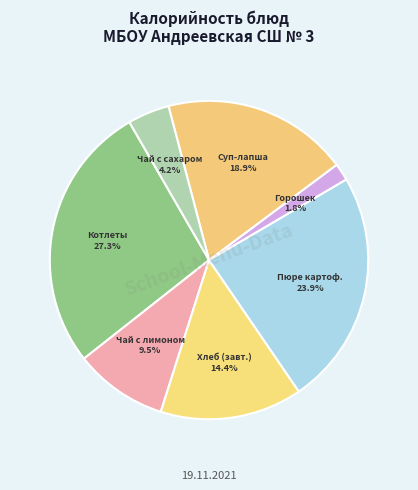

How many segments does this pie chart have?

7